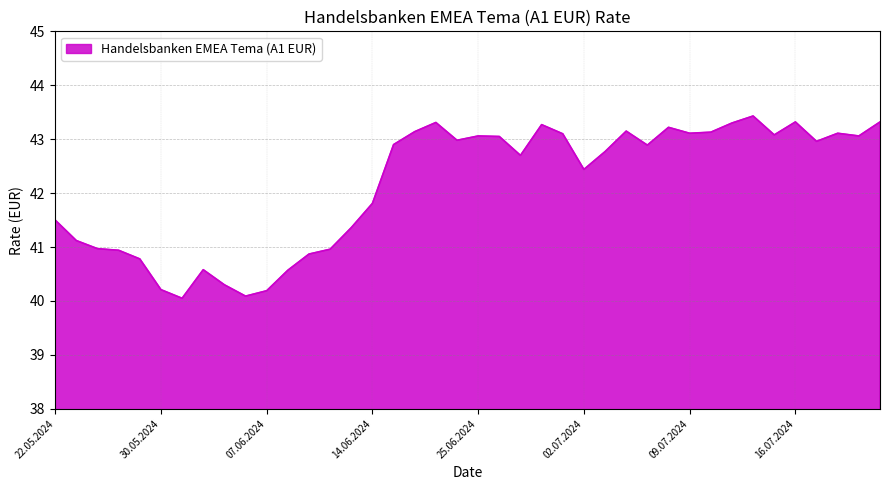

What is the maximum value shown in the chart?

43.4